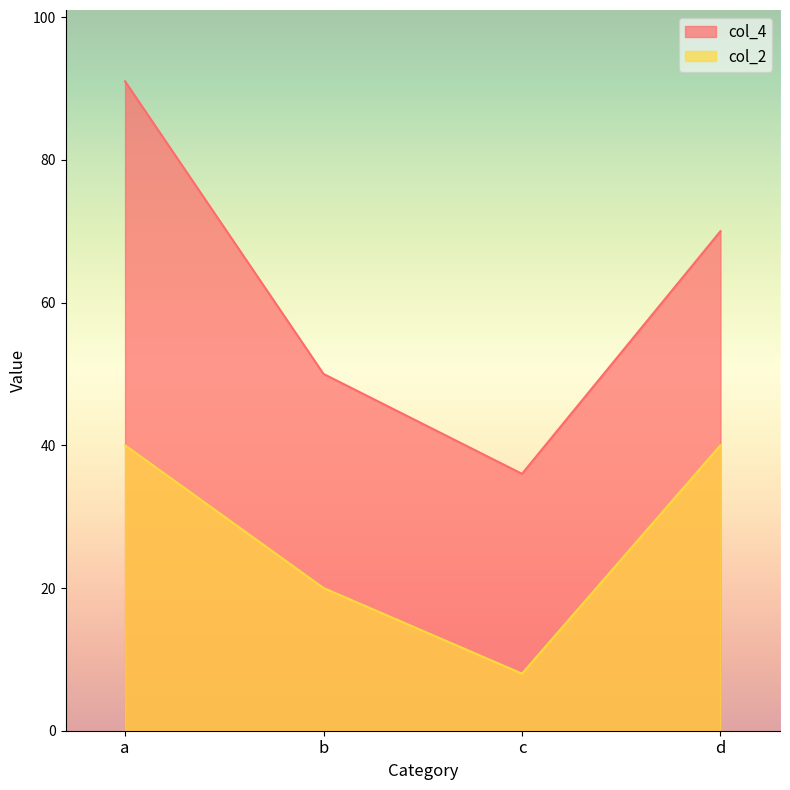

How many col_2 values are between 20 and 40?

3